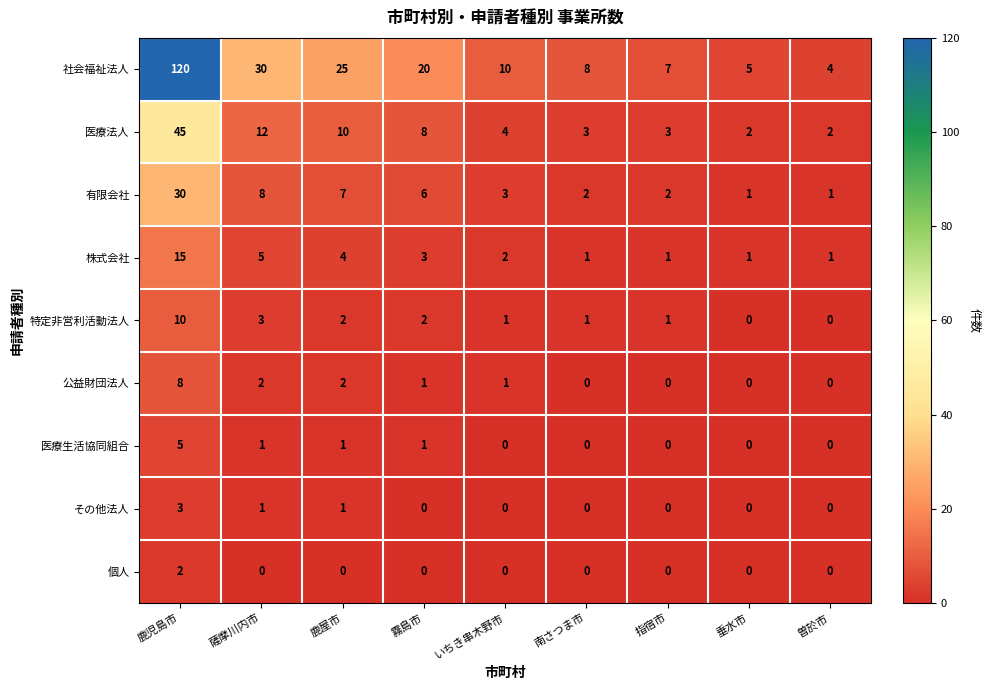

What is the greatest value displayed?

120